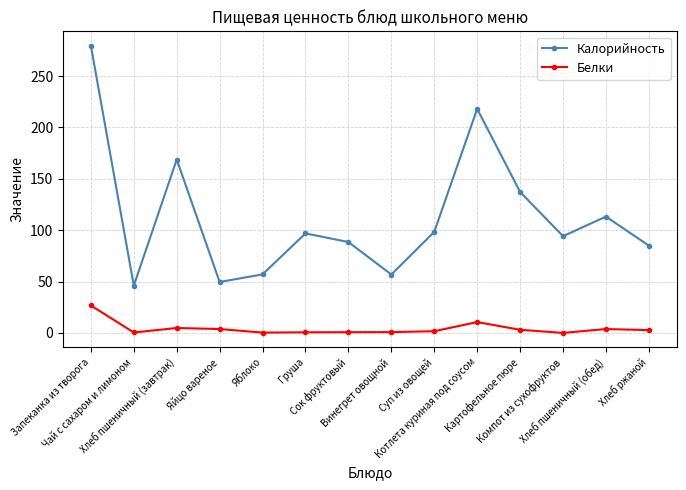

Rank the series by their average value, from lowest to highest.

Белки, Калорийность